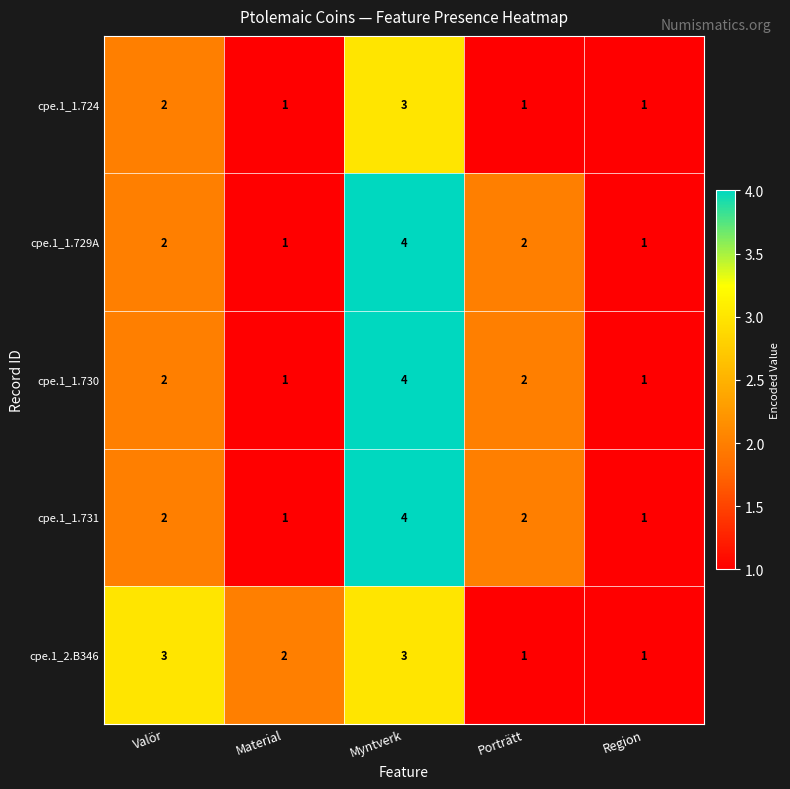

Count the number of categories in the chart.

5